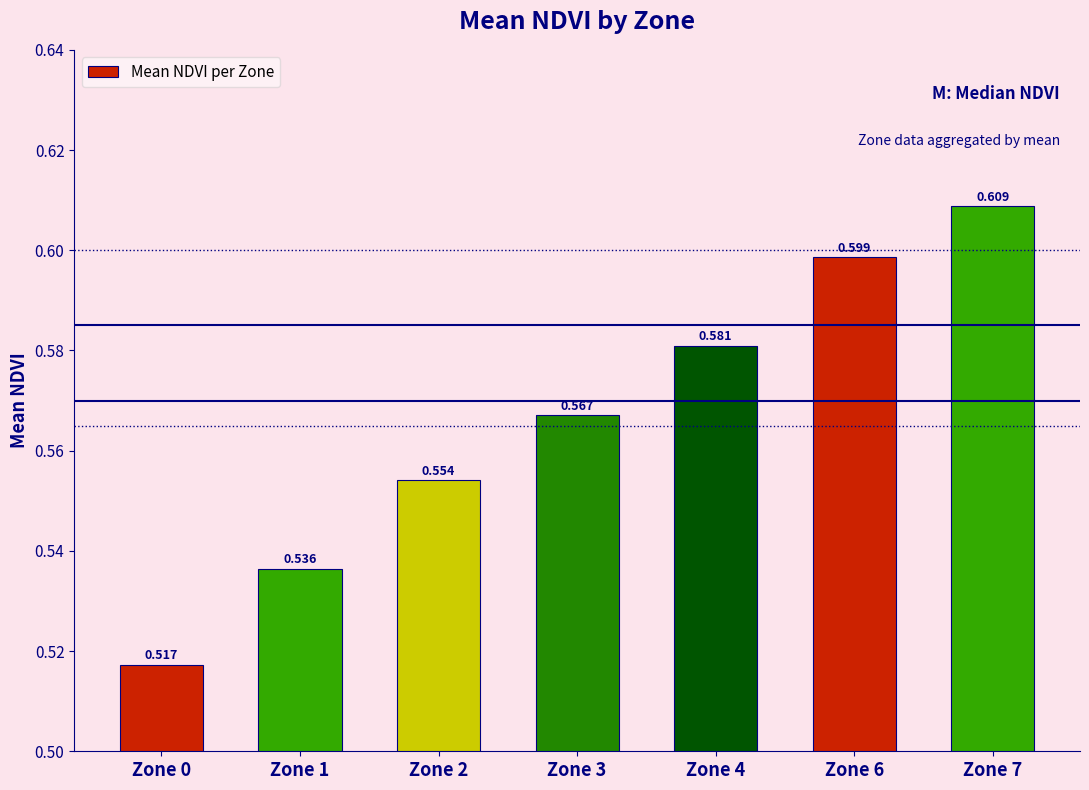

What is the average value?

0.6